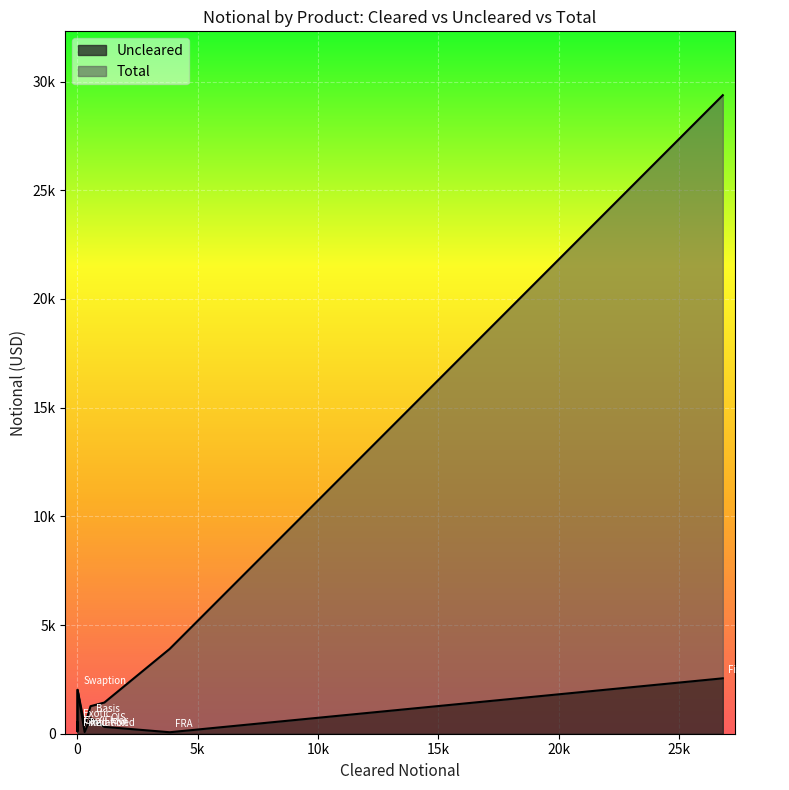

What is the average value of the Uncleared series?

732